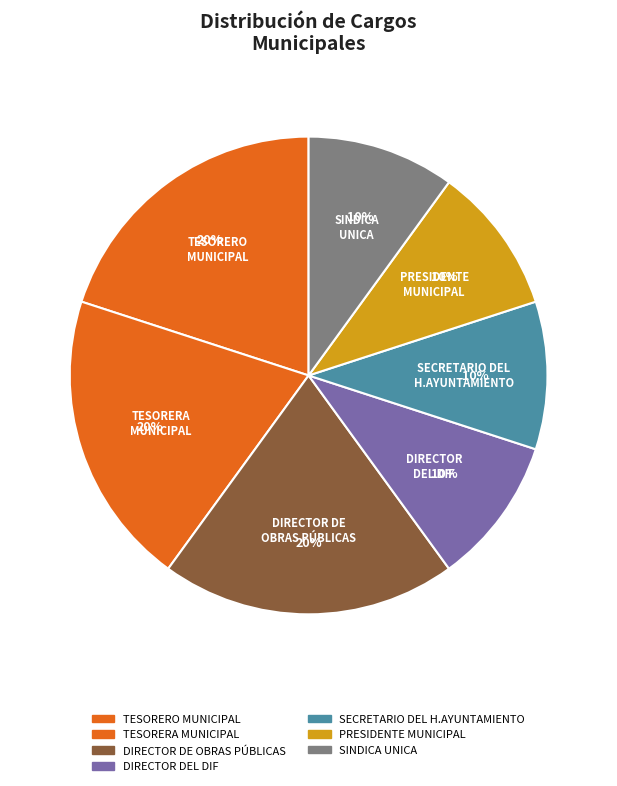

What percentage is the DIRECTOR DE OBRAS PÚBLICAS slice, to the nearest percent?

20%